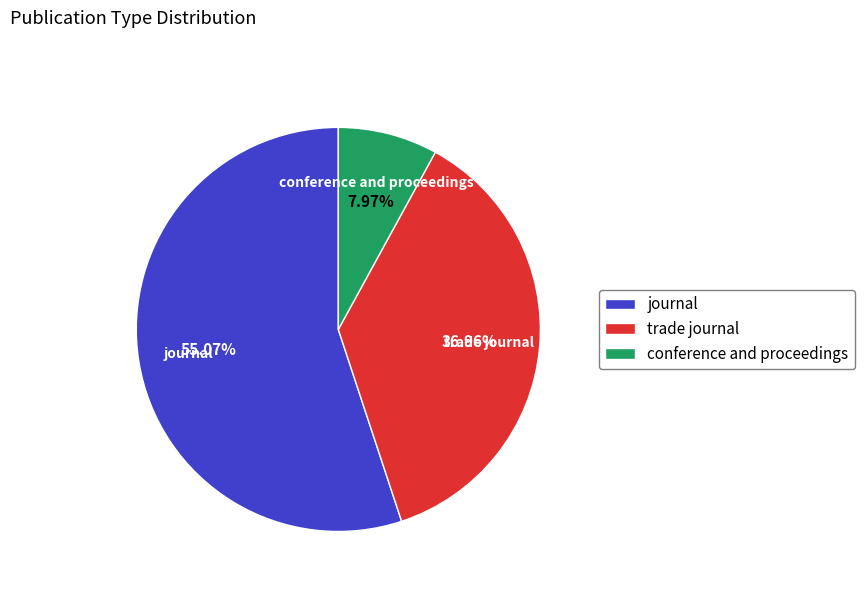

To the nearest percent, what is the difference between the largest and smallest slice percentages?

47%